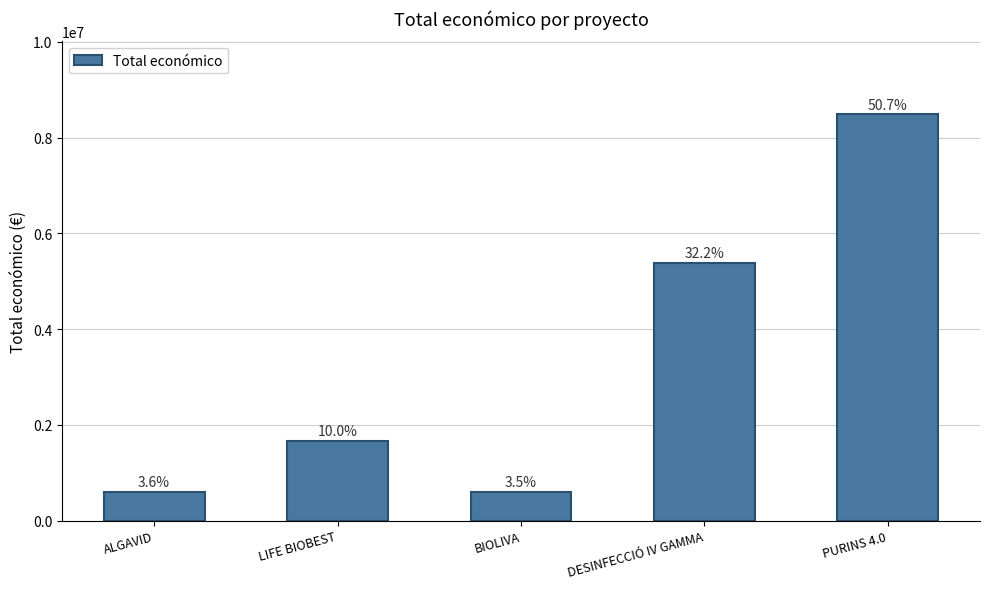

Approximately how many times larger is the value at DESINFECCIÓ IV GAMMA compared to BIOLIVA?

9.1